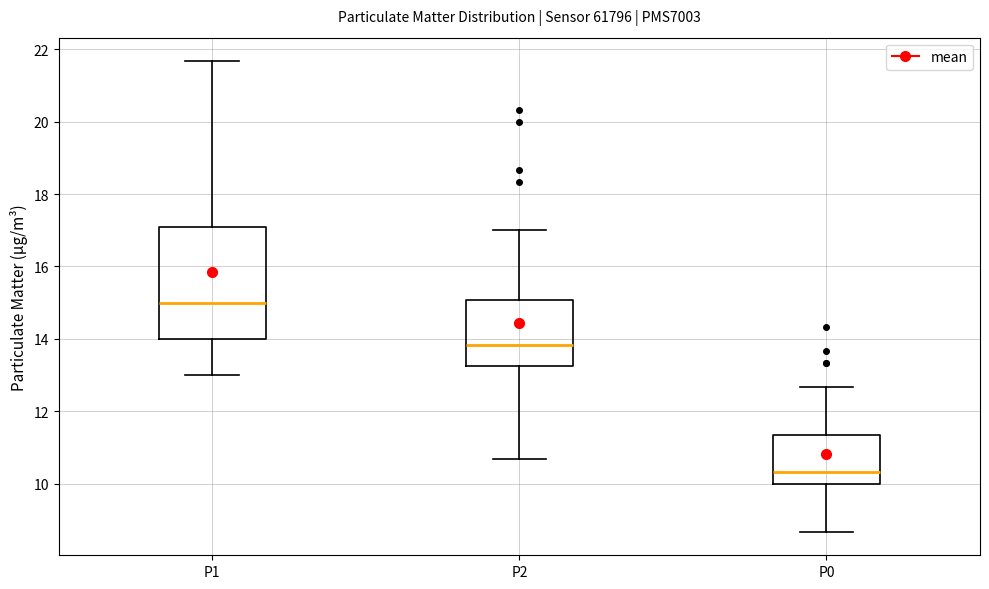

Comparing the boxes themselves (not the whiskers), which one is the tallest?

P1